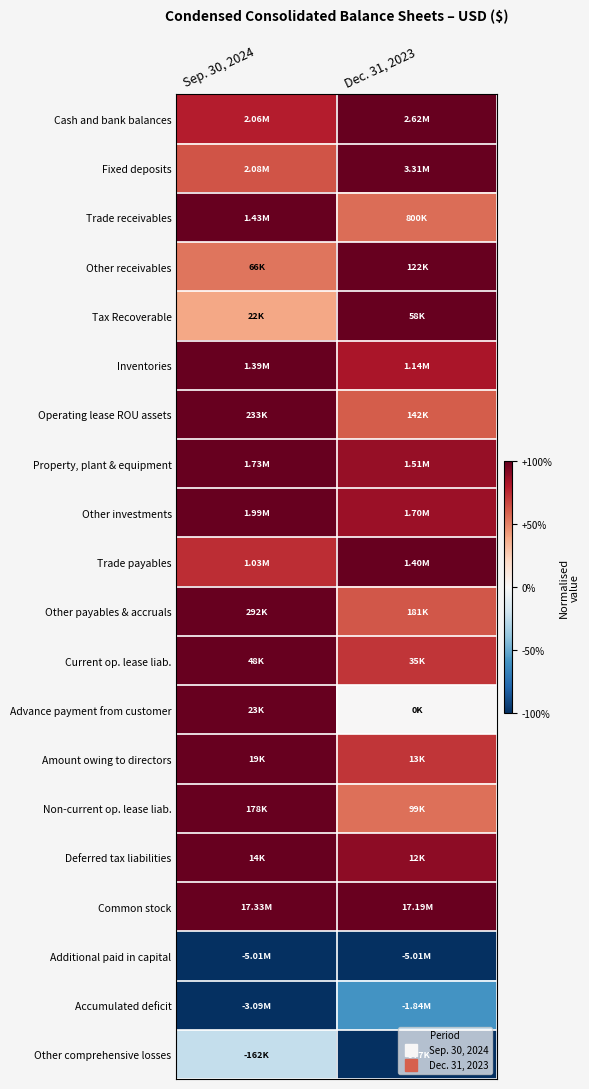

What is the total value across all series at Dec. 31, 2023?

10.6